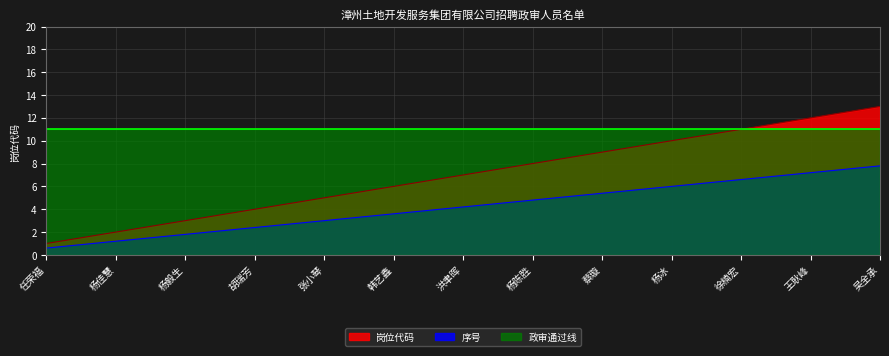

Count the number of categories in the chart.

13